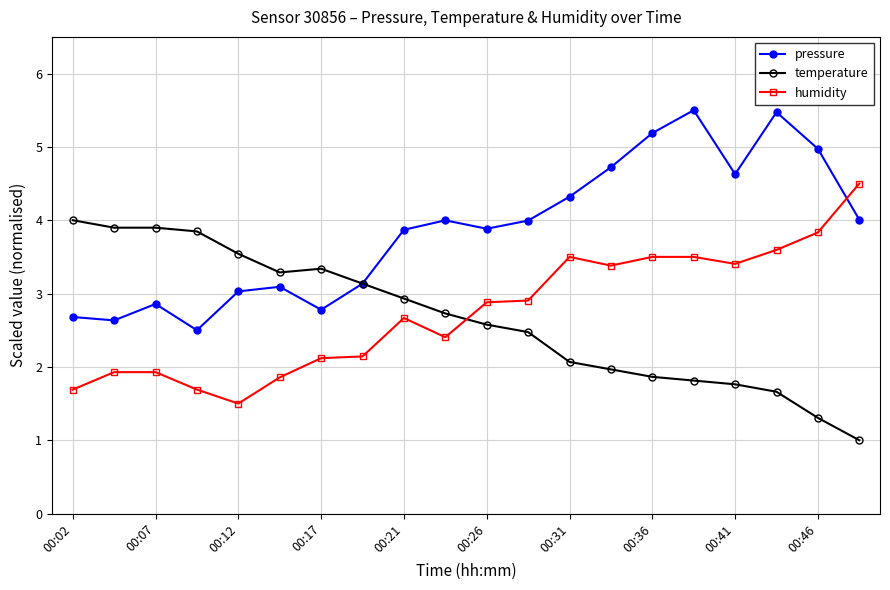

Rank the series by their maximum value, from highest to lowest.

pressure, humidity, temperature